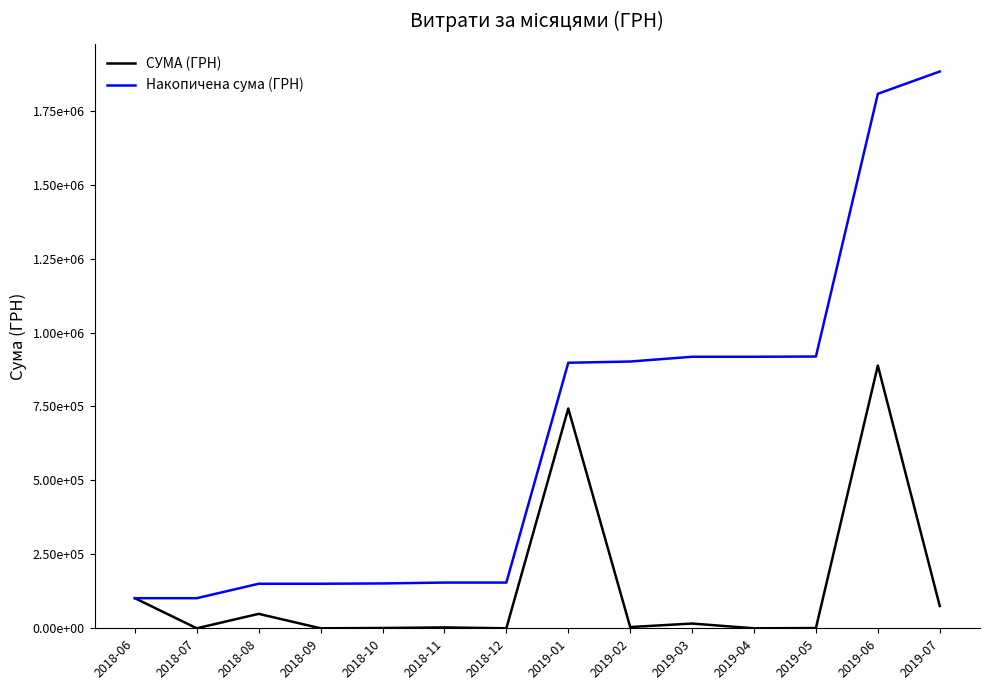

What is the sum of the СУМА (ГРН) values at 2019-02 and 2018-11?

7175.0